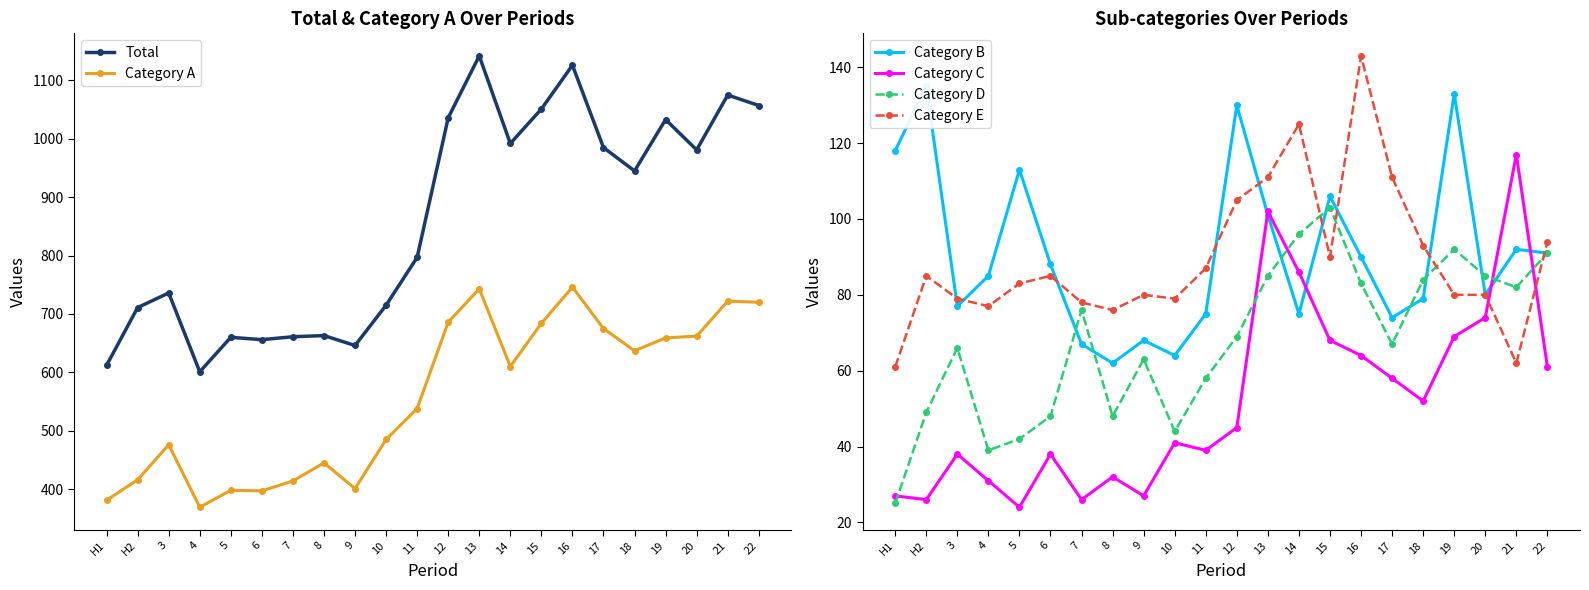

Which series has the largest range (max minus min)?

Total